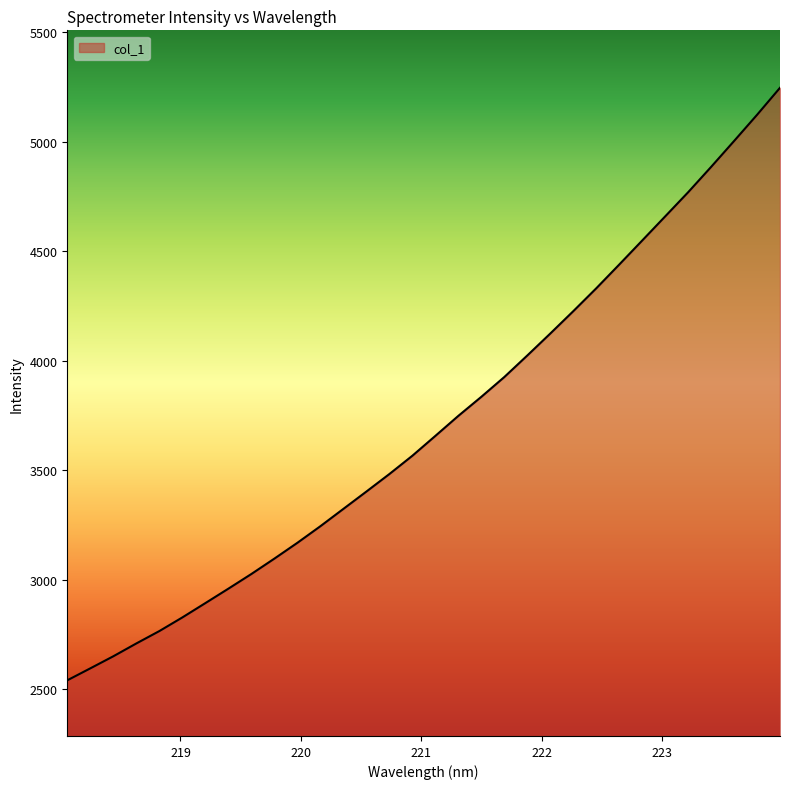

What is the greatest value displayed?

5246.1